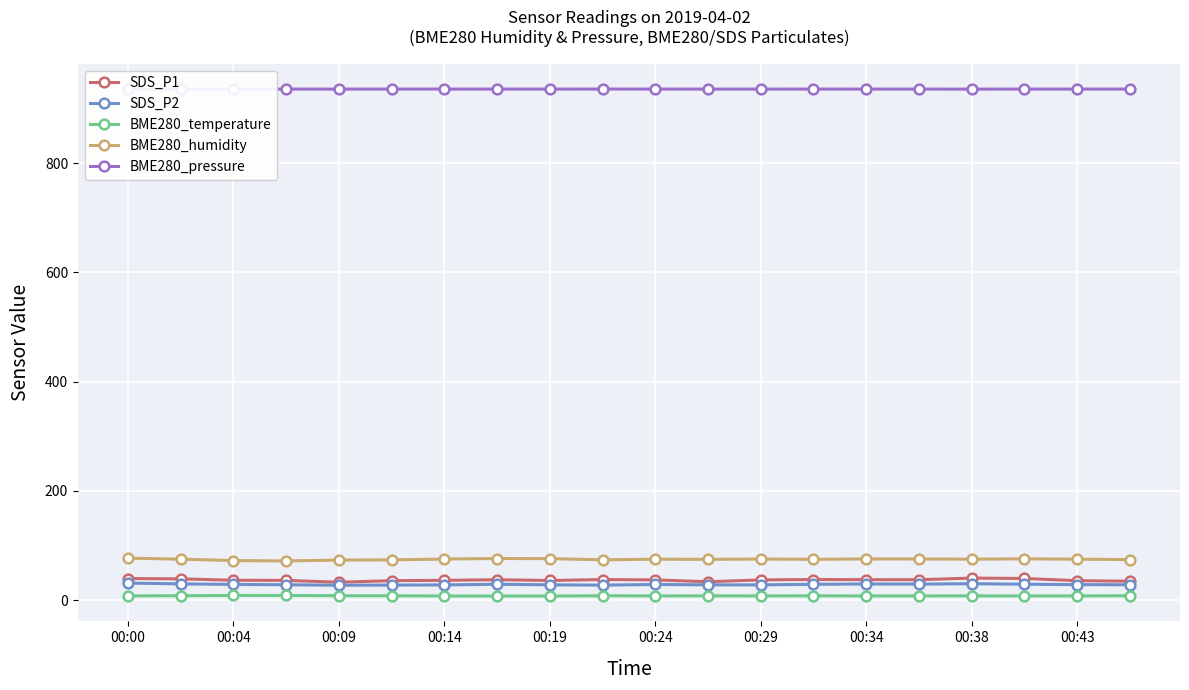

True or false: SDS_P1 has more than 0 interior local peaks.

True